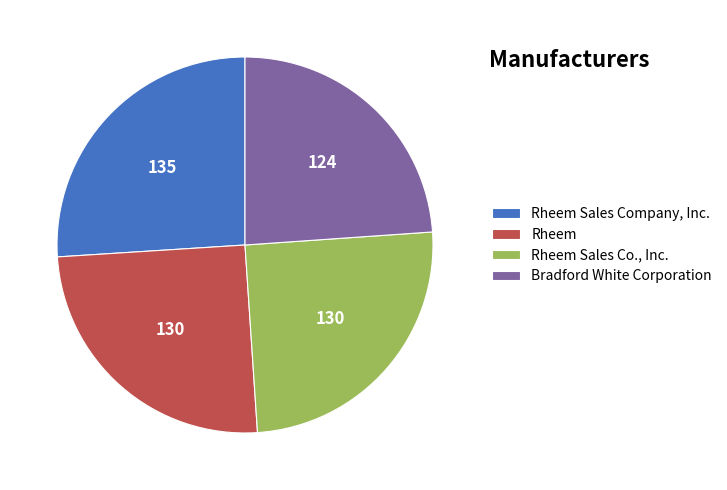

The Rheem Sales Company, Inc. slice represents 33% of the pie. True or false?

False